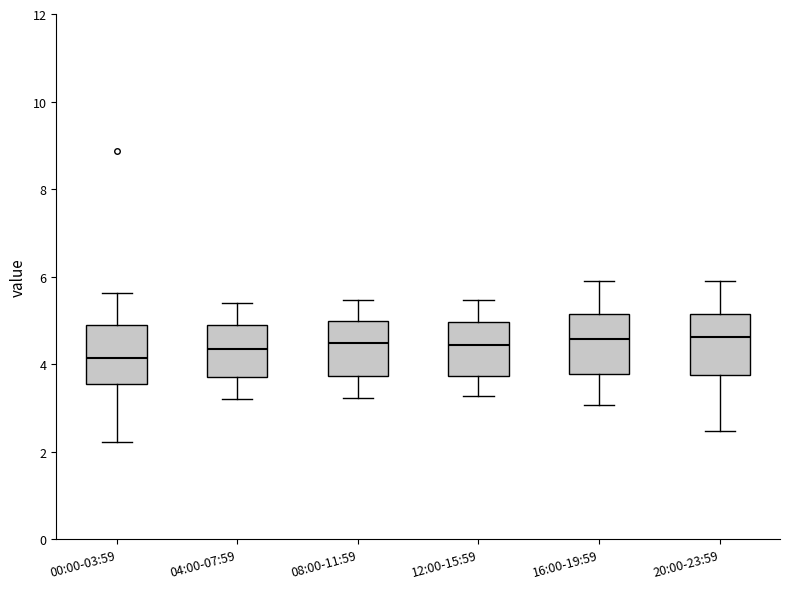

Reading left to right, read every box against the y-axis: the position of its median line, the range the box covers, and the ends of its whiskers. The values are not printed on the chart, so give them approximately, as read against the axis.

00:00-03:59: median 4.2, box 3.6 to 5.0, whiskers 2.2 to 5.6
04:00-07:59: median 4.4, box 3.8 to 5.0, whiskers 3.2 to 5.4
08:00-11:59: median 4.4, box 3.8 to 5.0, whiskers 3.2 to 5.4
12:00-15:59: median 4.4, box 3.8 to 5.0, whiskers 3.2 to 5.4
16:00-19:59: median 4.6, box 3.8 to 5.2, whiskers 3.0 to 6.0
20:00-23:59: median 4.6, box 3.8 to 5.2, whiskers 2.4 to 6.0